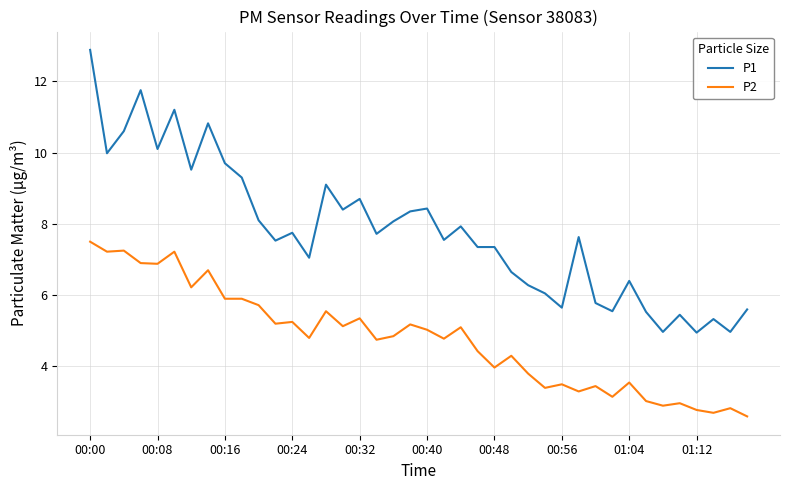

True or false: P1 and P2 intersect in this chart.

False